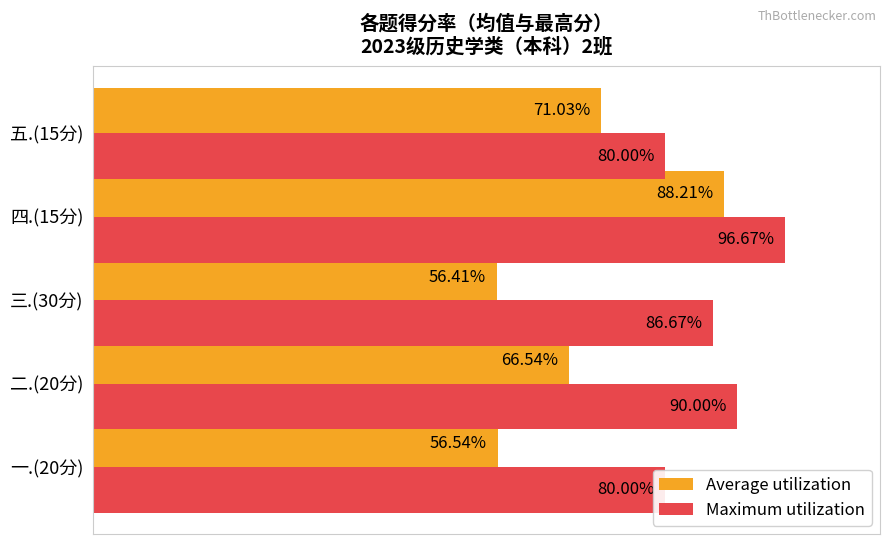

Between 二.(20分) and 三.(30分), which series saw the biggest shift?

Average utilization